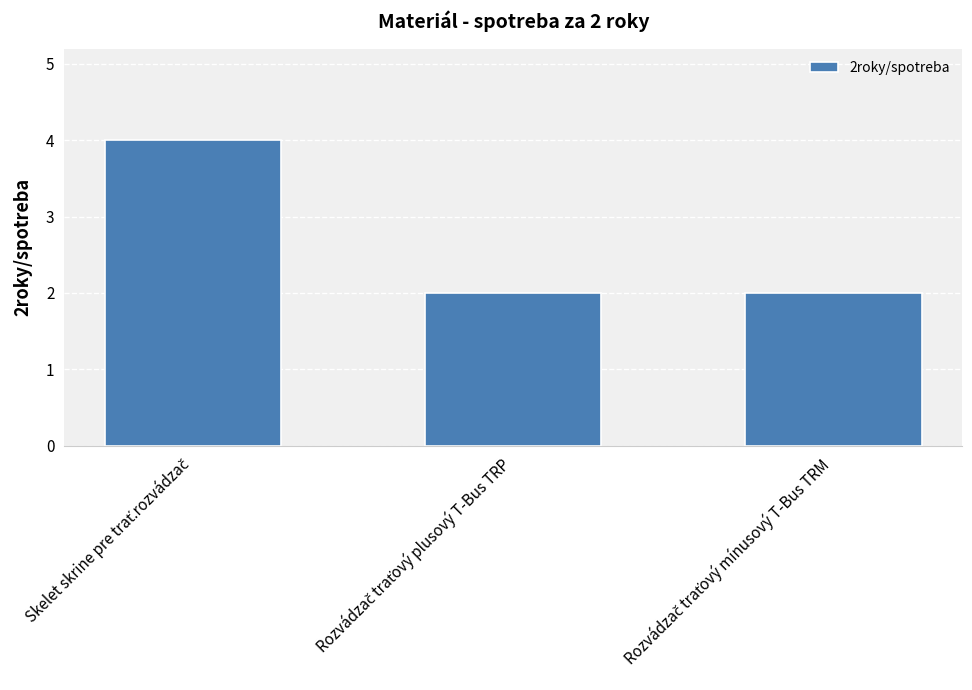

Reading left to right, transcribe all the data shown in this chart.

4	2	2